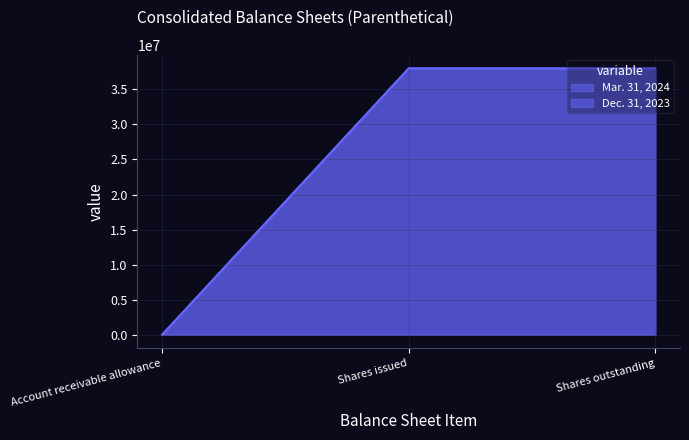

How many Dec. 31, 2023 values are between 709 and 37983154?

3